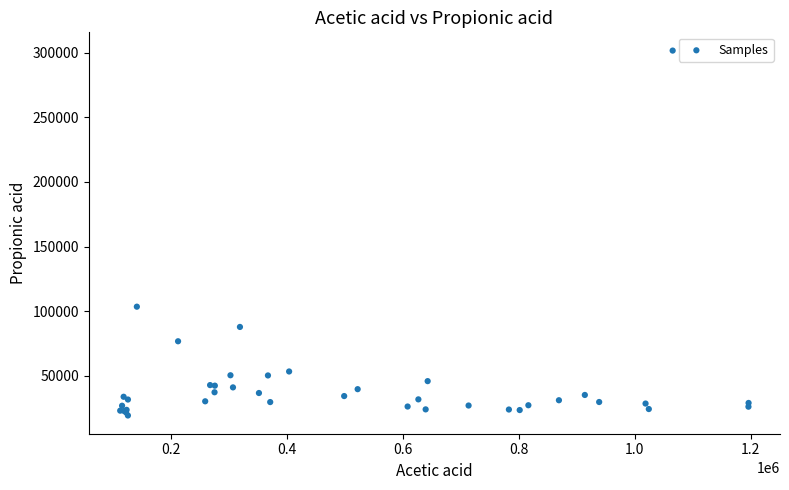

What Y value in the scatter plot is closest to 160445?

103434.1